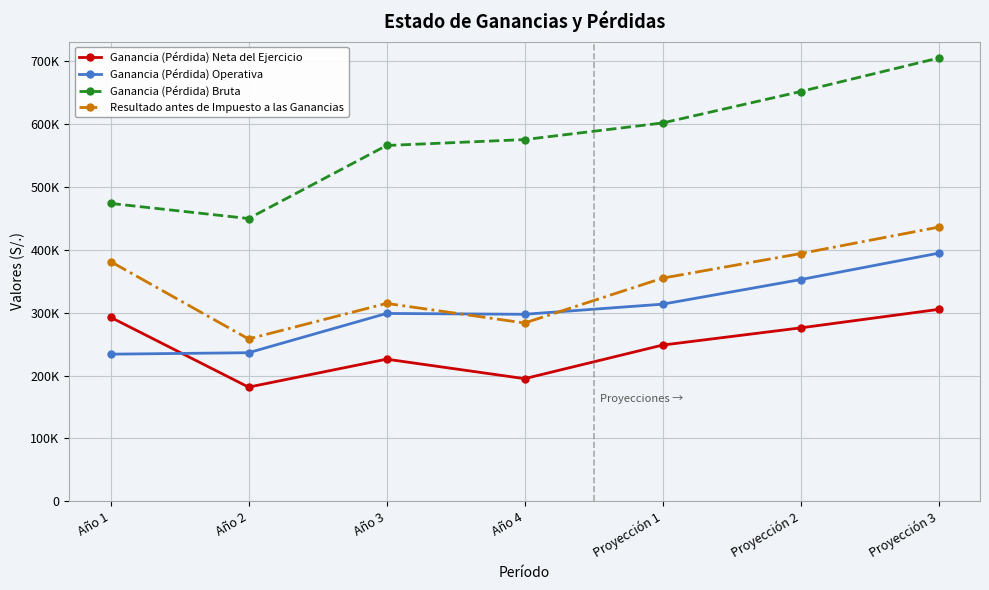

What are all the series names shown in the legend?

Ganancia (Pérdida) Neta del Ejercicio, Ganancia (Pérdida) Operativa, Ganancia (Pérdida) Bruta, Resultado antes de Impuesto a las Ganancias